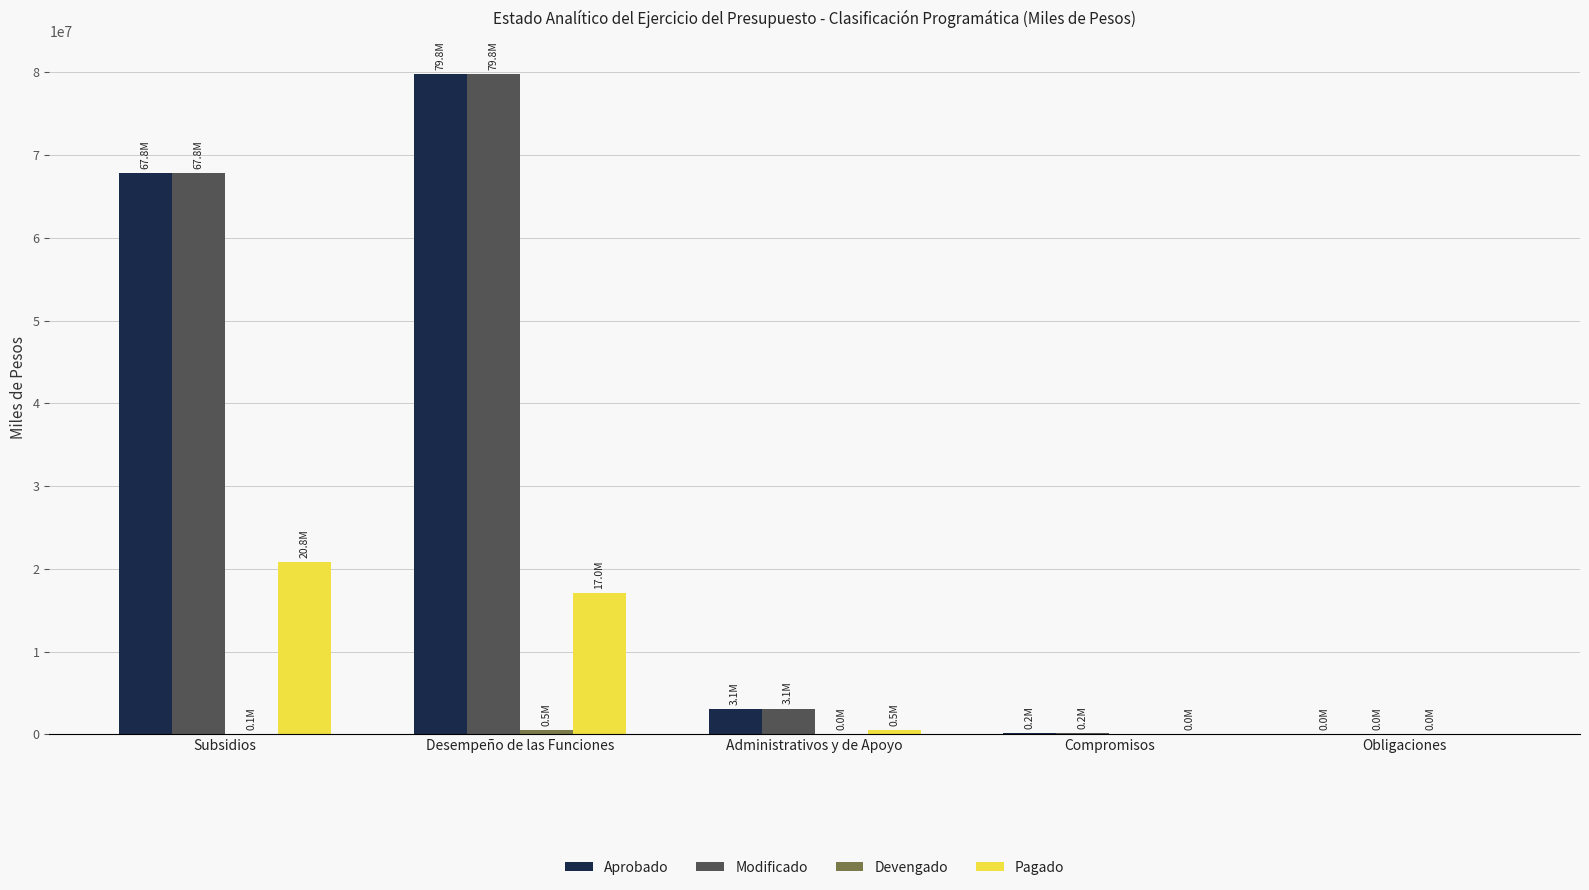

What is the greatest value displayed?

79815068.6